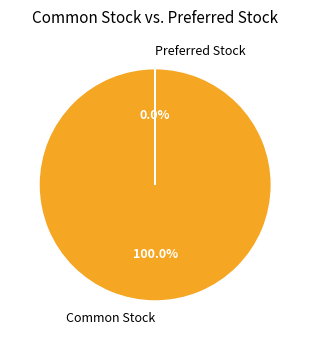

What portion of the pie excludes Preferred Stock?

100.0%